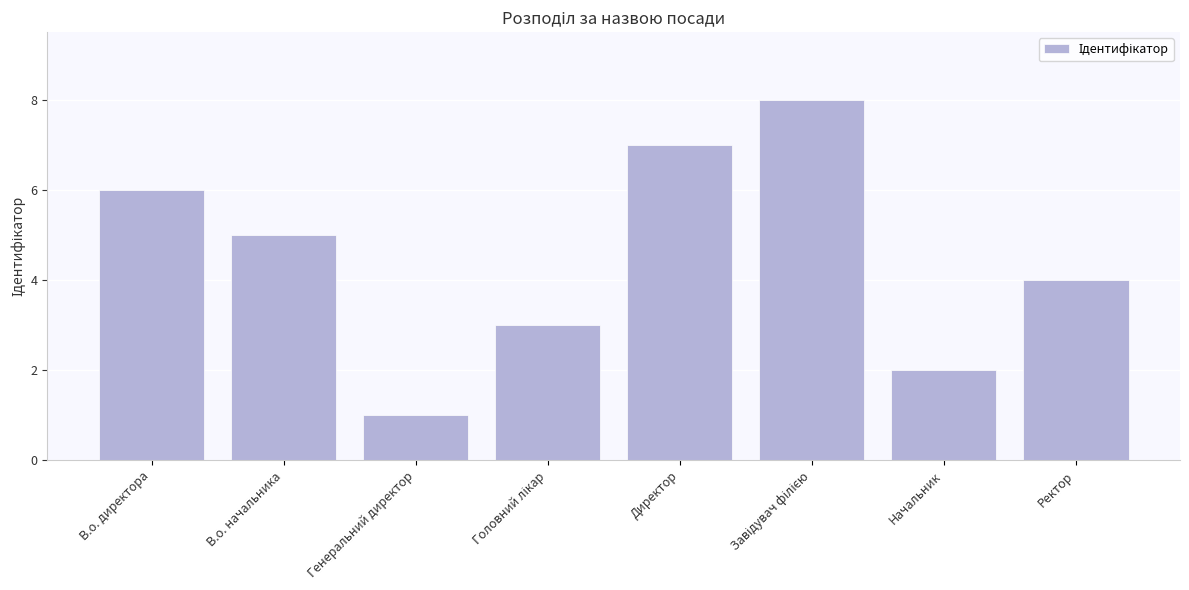

What is the greatest value displayed?

8